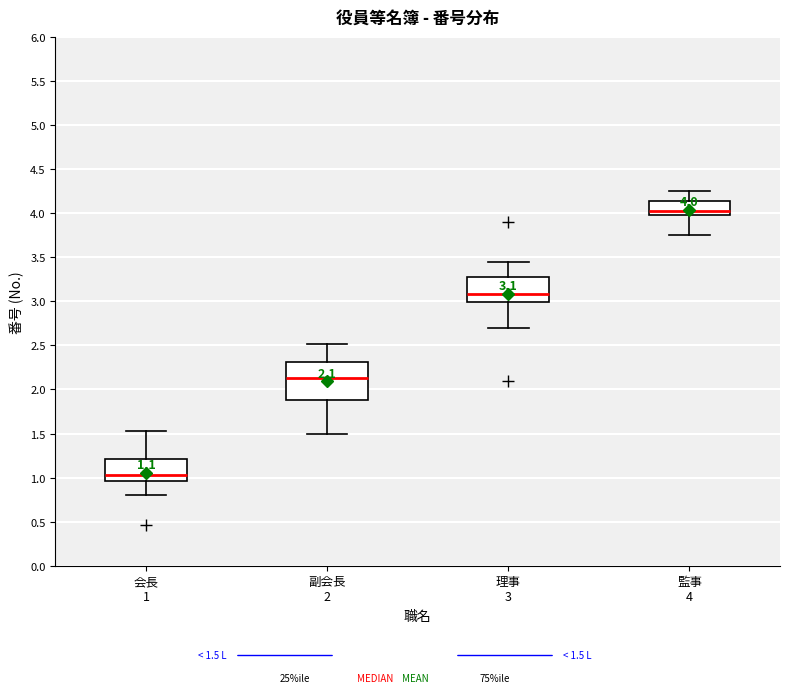

Which box is the tallest, from its lower edge to its upper edge?

副会長 2